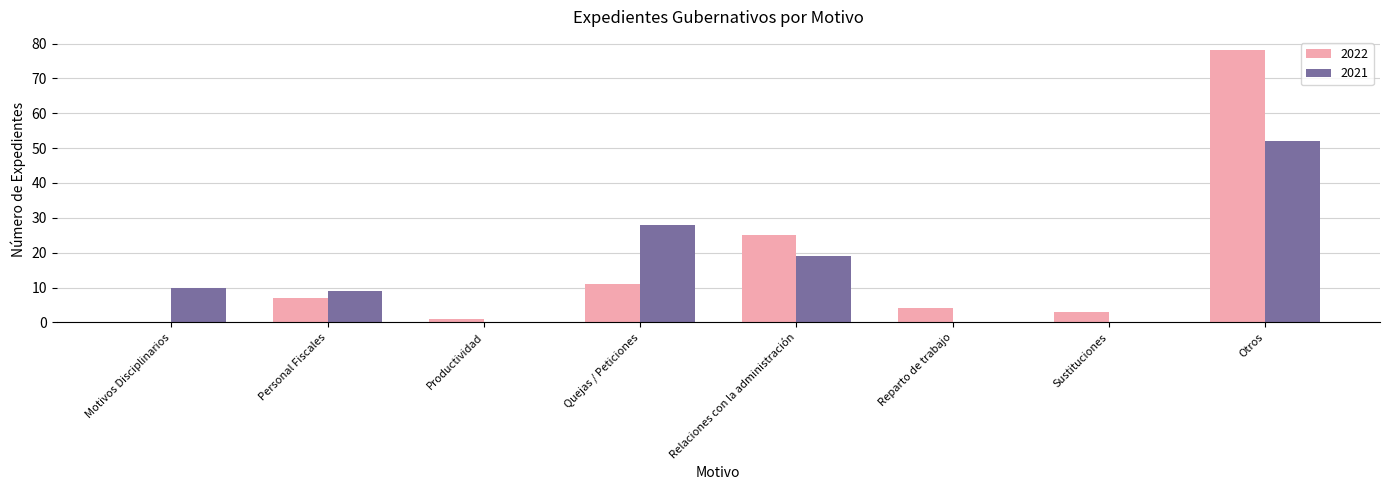

How many categories are shown in the chart?

8